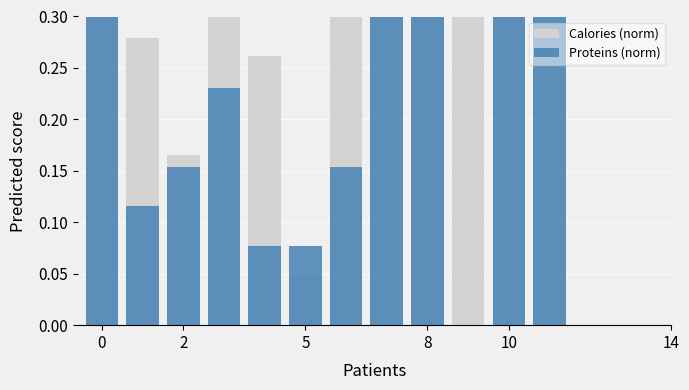

Which series has the largest total across all categories?

Calories (norm)